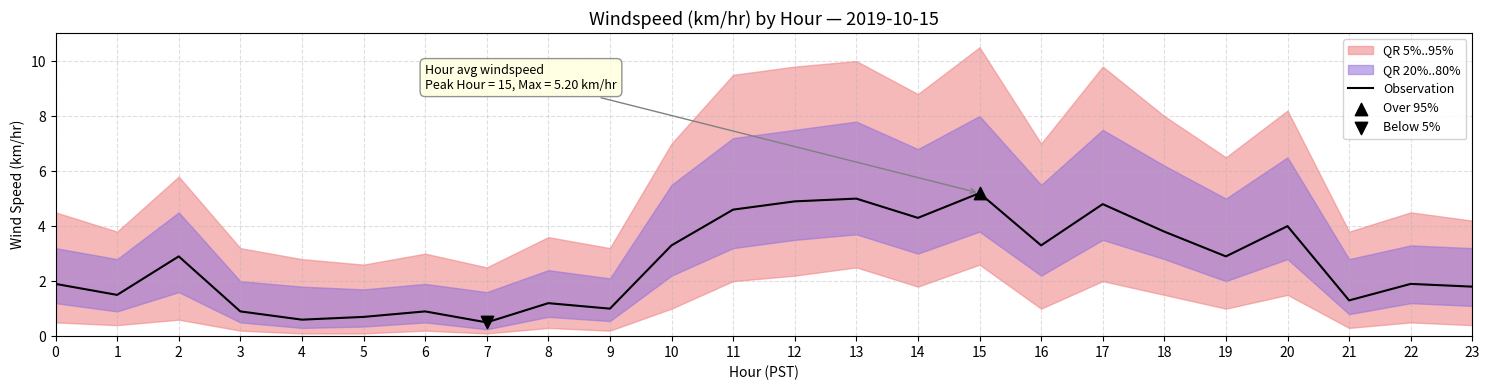

Approximately how many times larger is the value at 21 compared to 23?

0.7